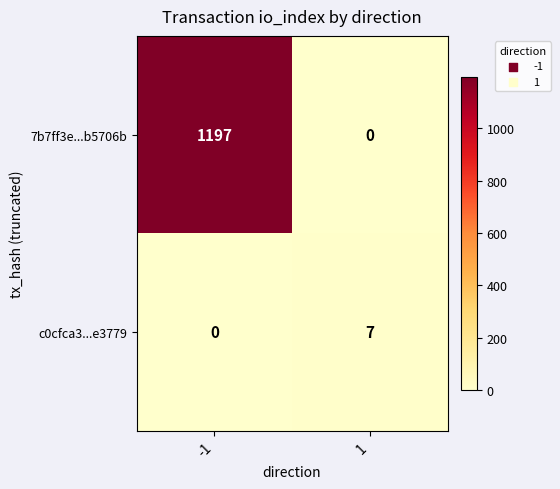

What is the difference between the highest and lowest values at -1?

1197